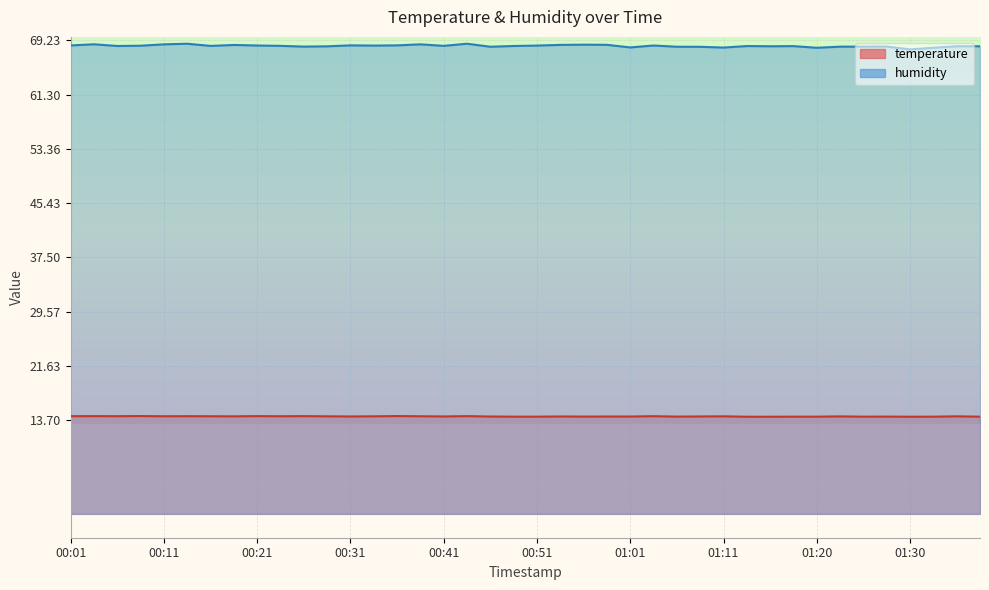

Reading left to right, what are all the values shown in this chart?

temperature: 00:01=14.3	00:03=14.3	00:06=14.3	00:08=14.3	00:11=14.3	00:13=14.3	00:16=14.3	00:18=14.3	00:21=14.3	00:23=14.3	00:26=14.3	00:28=14.3	00:31=14.2	00:33=14.3	00:36=14.3	00:38=14.3	00:41=14.2	00:43=14.3	00:46=14.2	00:48=14.2	00:51=14.2	00:53=14.2	00:56=14.2	00:58=14.2	01:01=14.2	01:03=14.3	01:06=14.2	01:08=14.2	01:11=14.3	01:13=14.2	01:16=14.2	01:18=14.2	01:20=14.2	01:23=14.2	01:25=14.2	01:28=14.2	01:30=14.2	01:33=14.2	01:35=14.3	01:38=14.2
humidity: 00:01=68.5	00:03=68.7	00:06=68.4	00:08=68.4	00:11=68.6	00:13=68.7	00:16=68.4	00:18=68.5	00:21=68.5	00:23=68.4	00:26=68.3	00:28=68.3	00:31=68.5	00:33=68.5	00:36=68.5	00:38=68.6	00:41=68.4	00:43=68.7	00:46=68.3	00:48=68.4	00:51=68.5	00:53=68.6	00:56=68.6	00:58=68.6	01:01=68.2	01:03=68.5	01:06=68.3	01:08=68.3	01:11=68.2	01:13=68.4	01:16=68.4	01:18=68.4	01:20=68.1	01:23=68.3	01:25=68.3	01:28=68.3	01:30=67.9	01:33=68.1	01:35=68.4	01:38=68.4